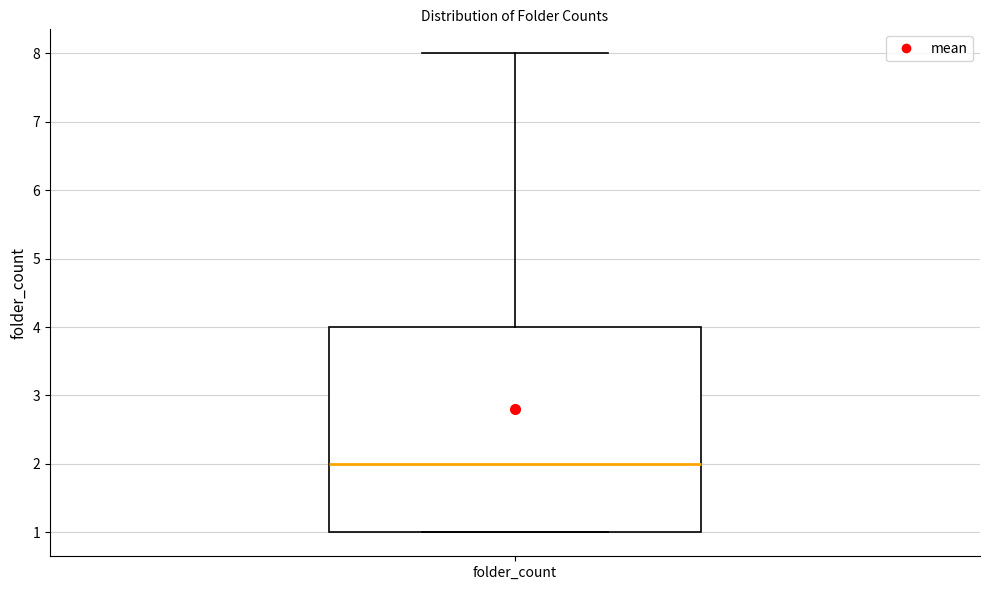

Read this box plot against the y-axis: the position of the median line, the range covered by the box, and the ends of both whiskers. The values are not printed on the chart, so give them approximately, as read against the axis.

median 2, box 1 to 4, whiskers 1 to 8